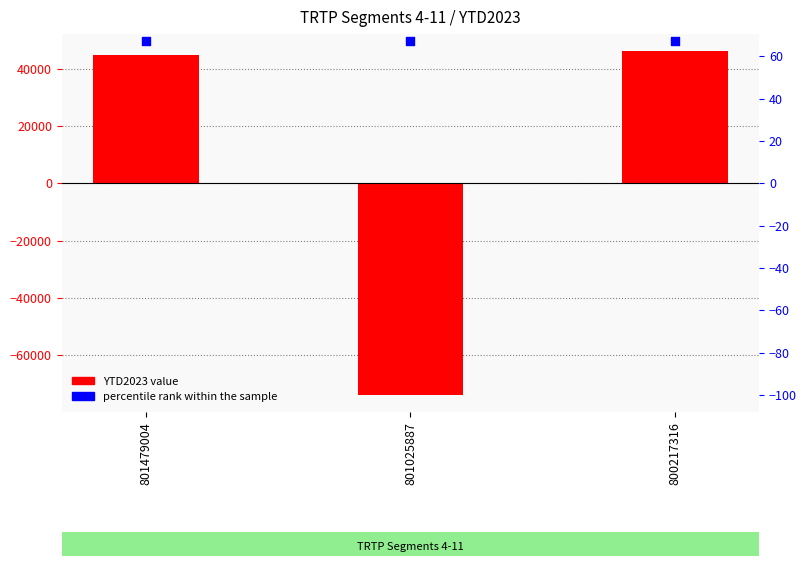

Is the value of percentile rank within the sample at 800217316 greater than the value of YTD2023 at 800217316?

No